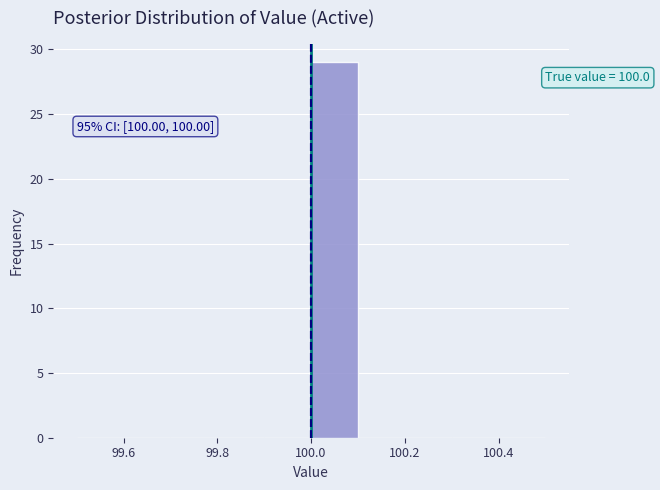

Which range on the x-axis has the tallest bar?

100.0 to 100.1